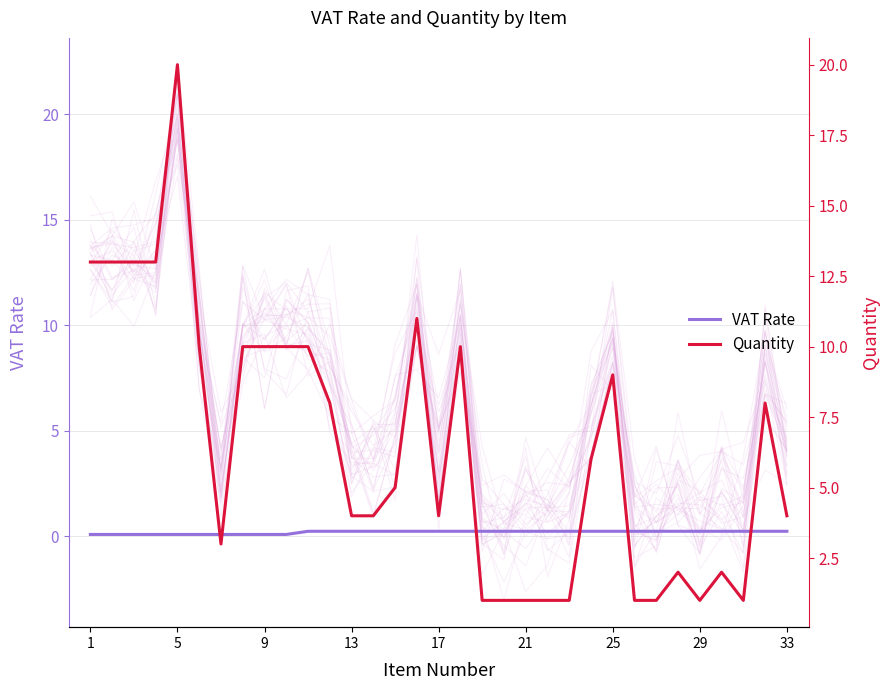

Is it true that Quantity equals 1.3 at 19?

False